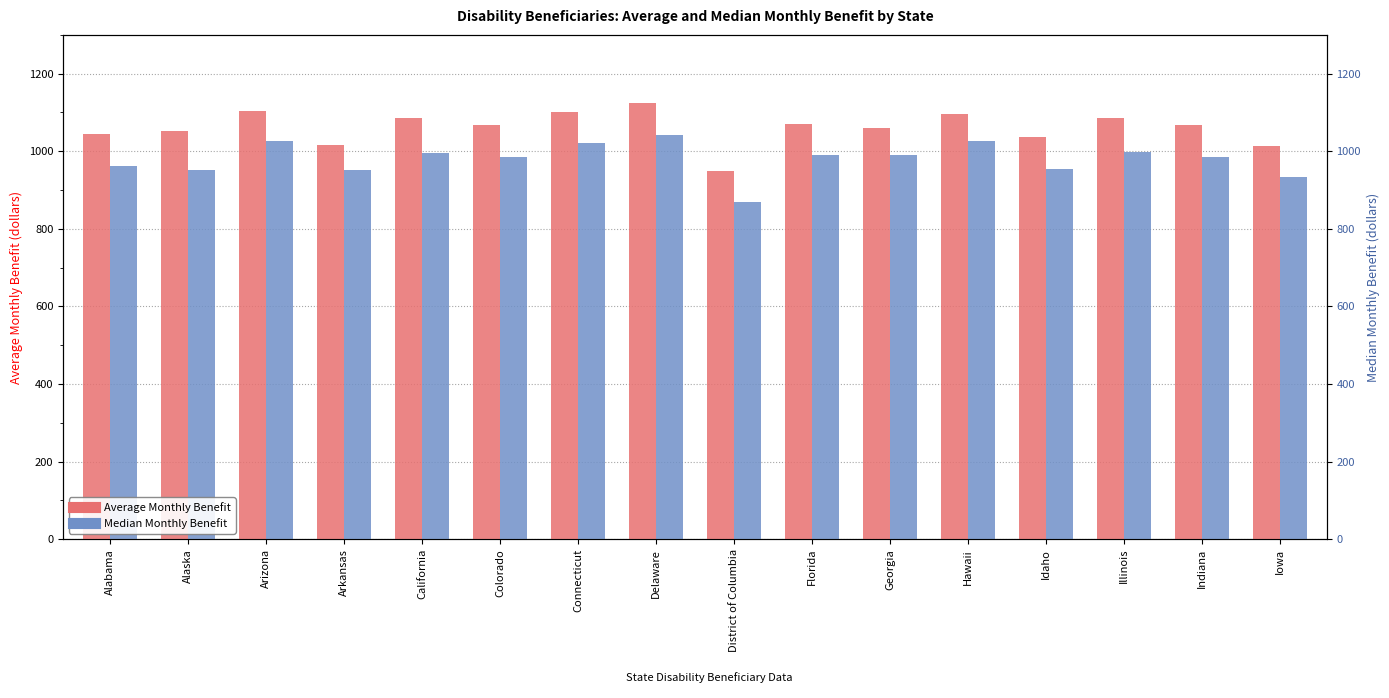

What position from the left is Alaska?

2